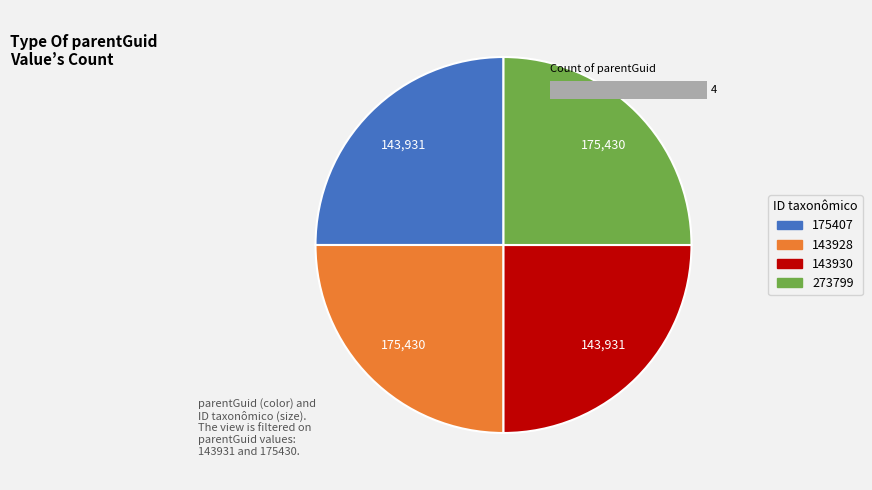

How many segments does this pie chart have?

4